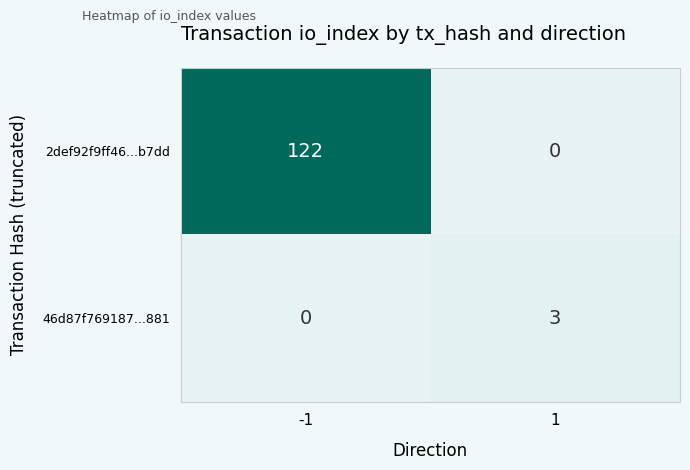

What is the difference between the highest and lowest values at -1?

122